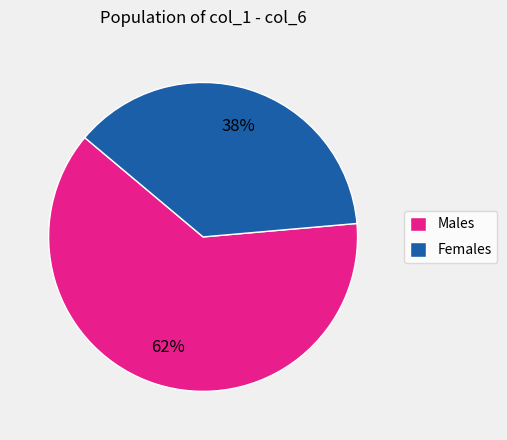

Does any single category account for the majority?

Yes